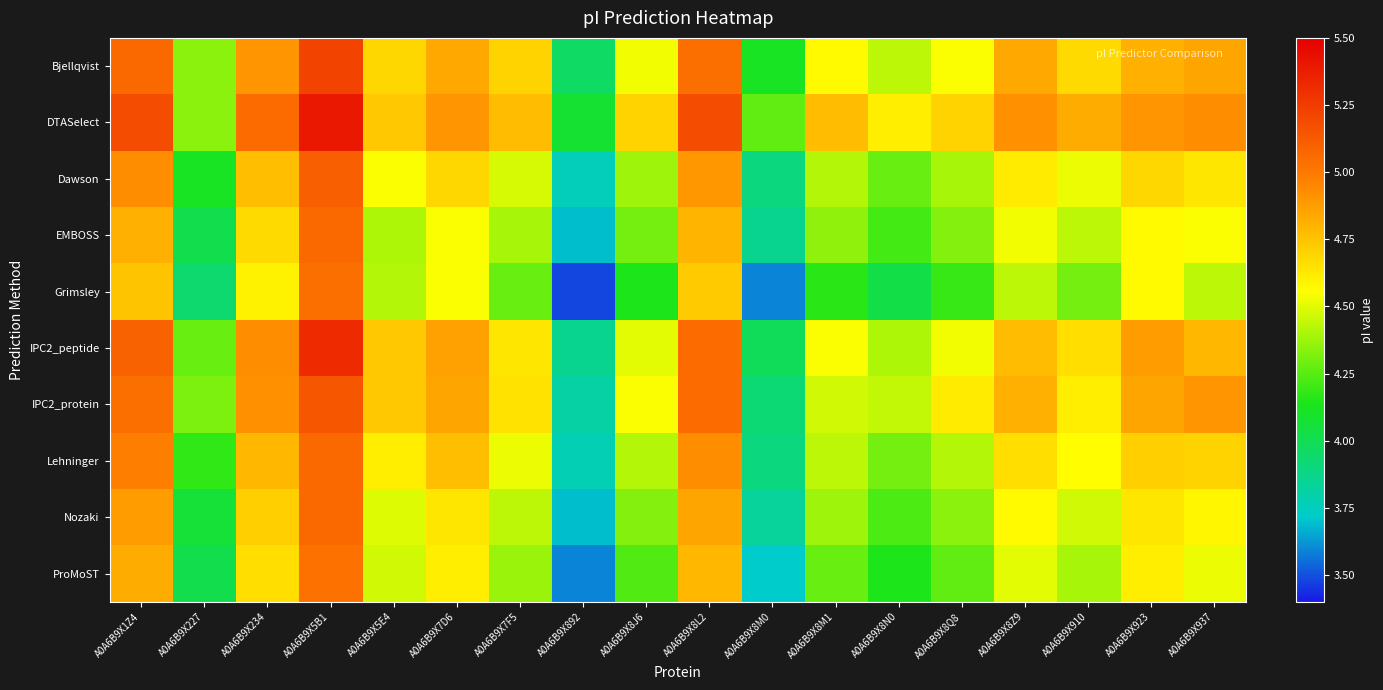

Which category has the lowest value across all series?

A0A6B9X892